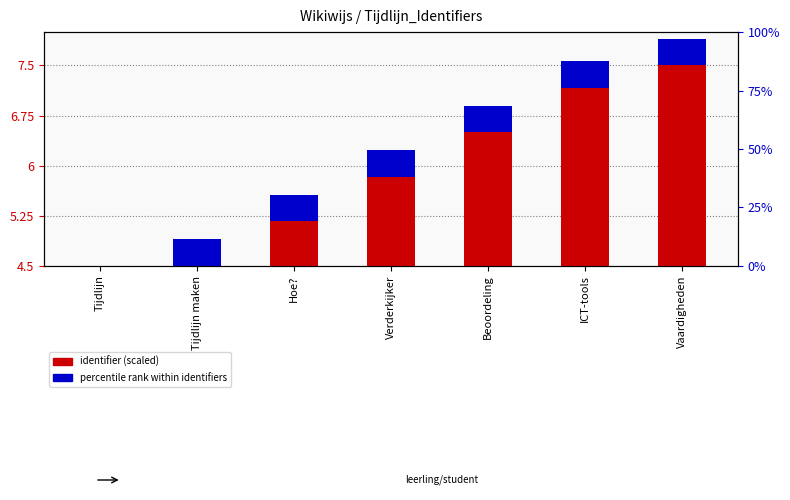

What is the difference between the maximum and second lowest values in the identifier (scaled) series?

3.0